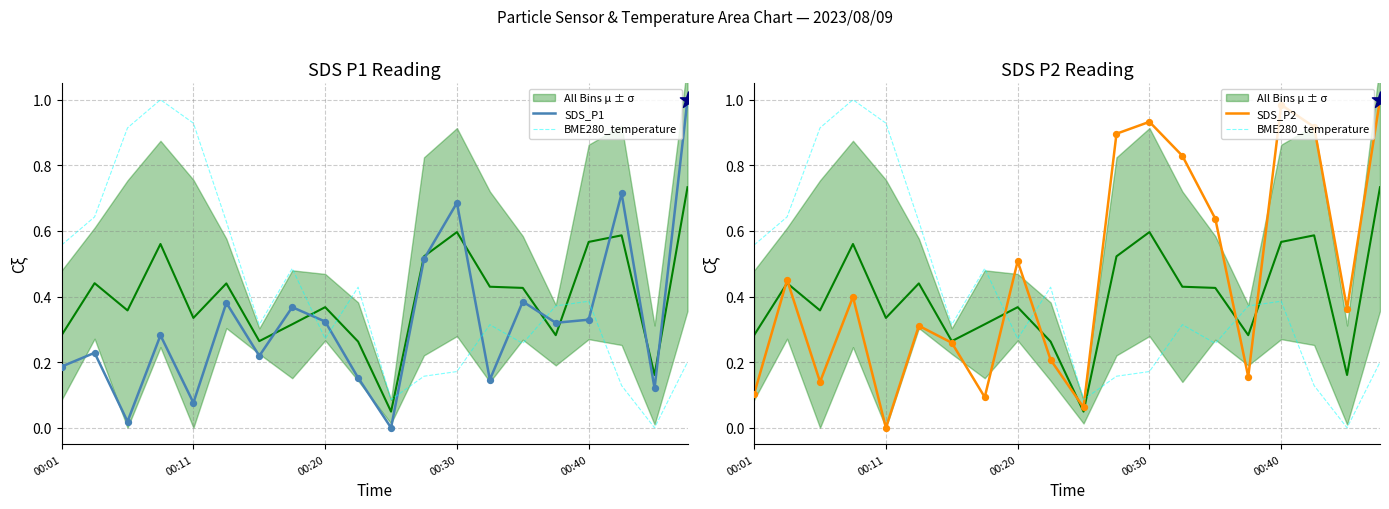

Is the value of SDS_P2 at 9 greater than the value of BME280_temperature at 00:40?

No